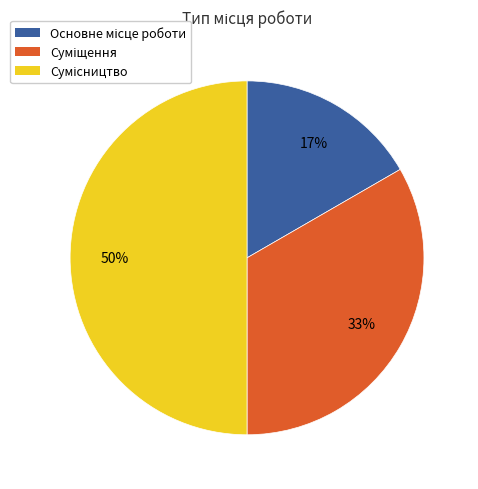

To the nearest percent, what is the difference between the largest and smallest slice percentages?

33%